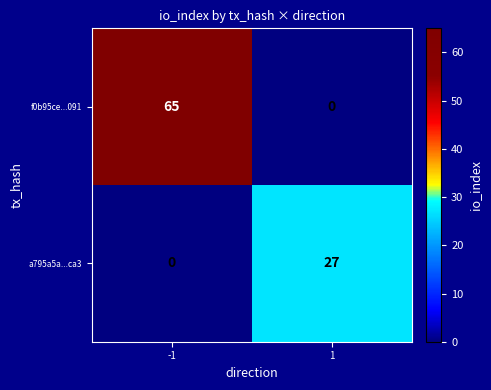

Count the number of data series in this chart.

2